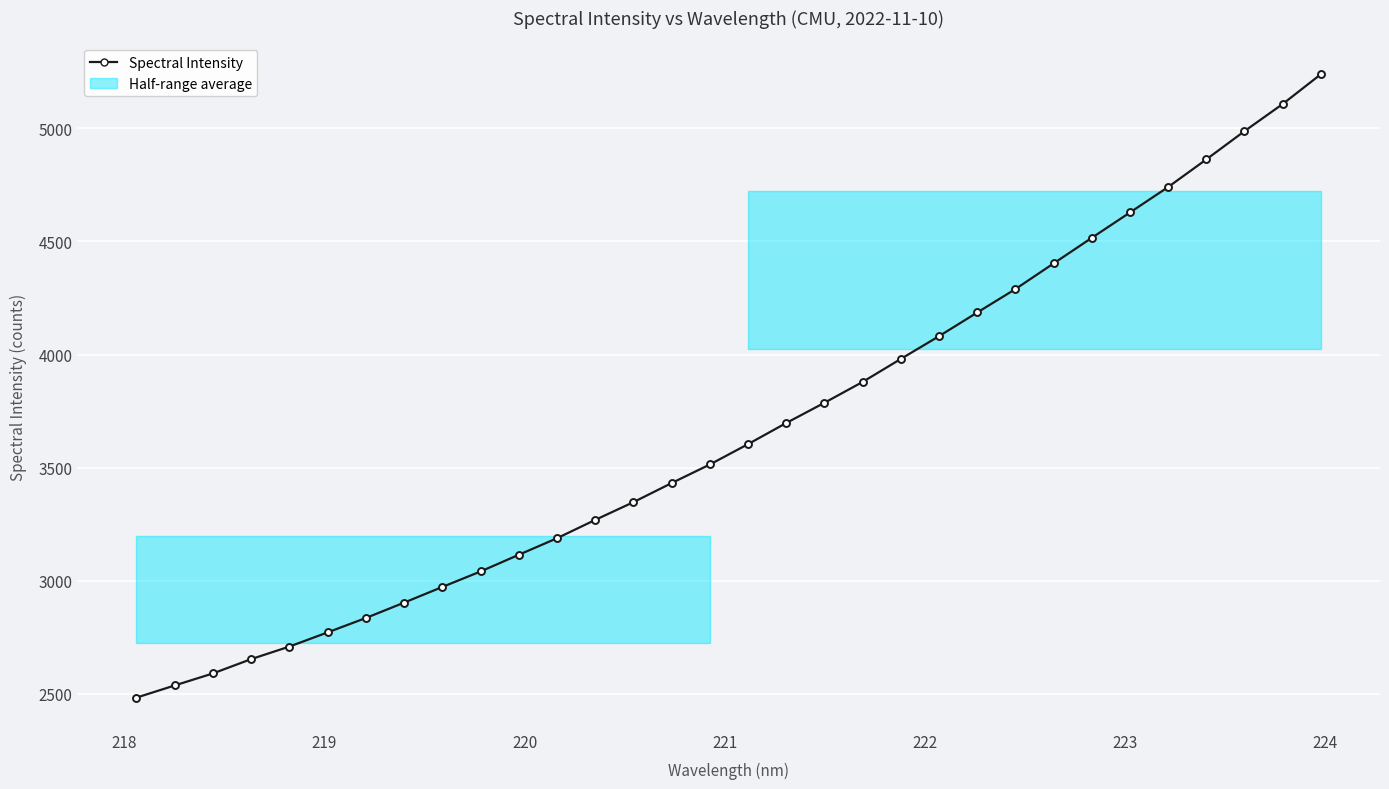

What is the value of the 19th point from the left?

3786.7